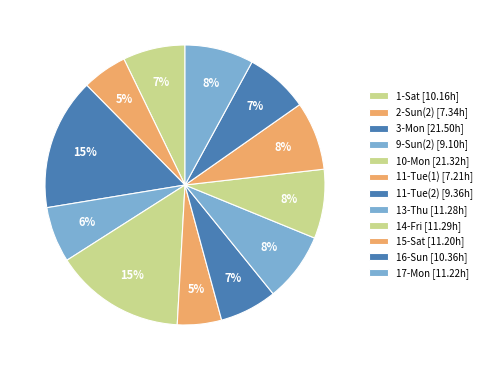

How many slices are in this pie chart?

12